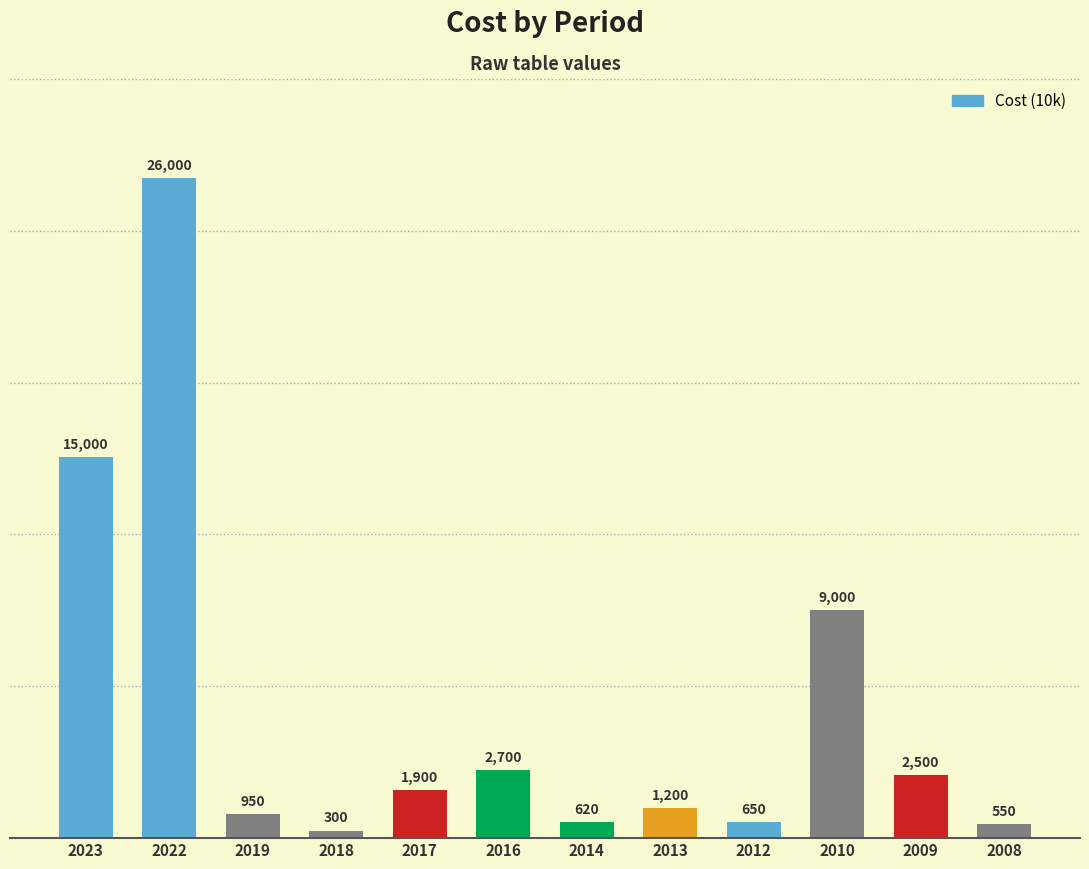

Rank the categories by value from highest to lowest.

2022, 2023, 2010, 2016, 2009, 2017, 2013, 2019, 2012, 2014, 2008, 2018